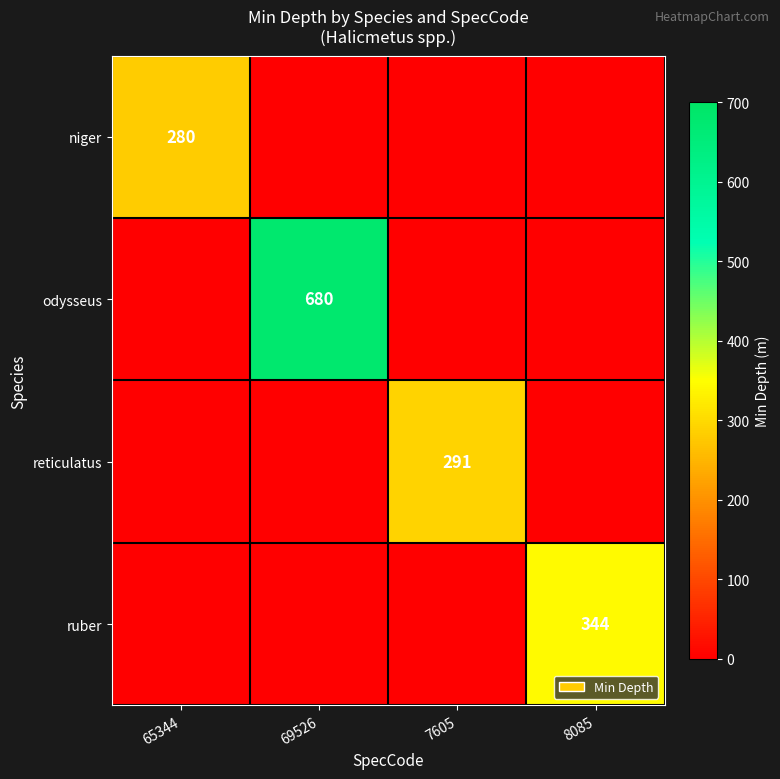

The value of ruber at 8085 is 344. True or false?

True